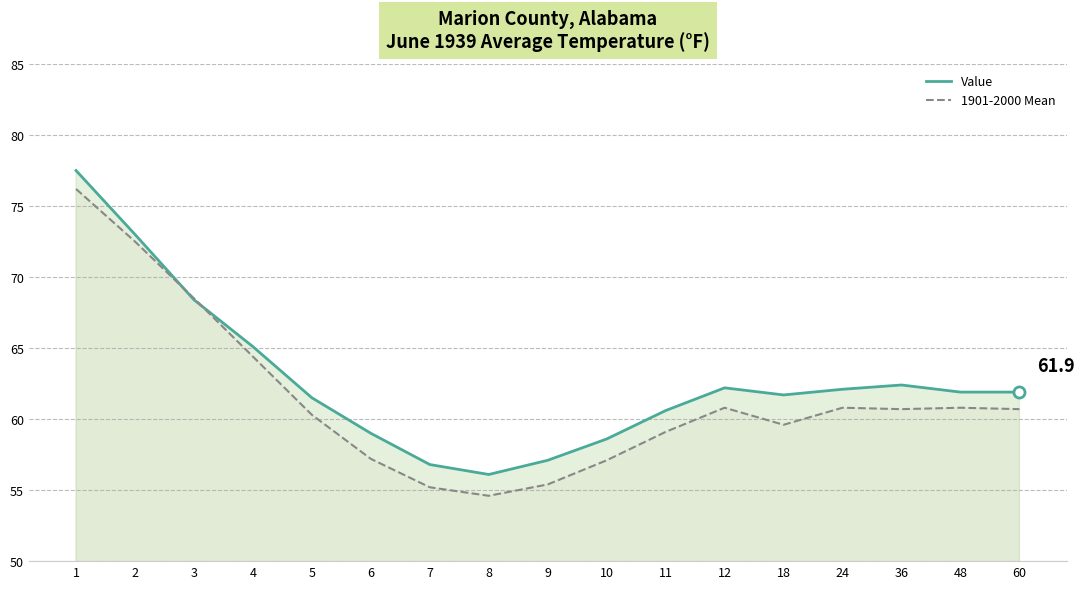

Reading left to right, what are all the values shown in this chart?

Value: 1=77.5	2=73.0	3=68.4	4=65.1	5=61.5	6=59.0	7=56.8	8=56.1	9=57.1	10=58.6	11=60.6	12=62.2	18=61.7	24=62.1	36=62.4	48=61.9	60=61.9
1901-2000 Mean: 1=76.2	2=72.5	3=68.5	4=64.4	5=60.3	6=57.2	7=55.2	8=54.6	9=55.4	10=57.1	11=59.1	12=60.8	18=59.6	24=60.8	36=60.7	48=60.8	60=60.7